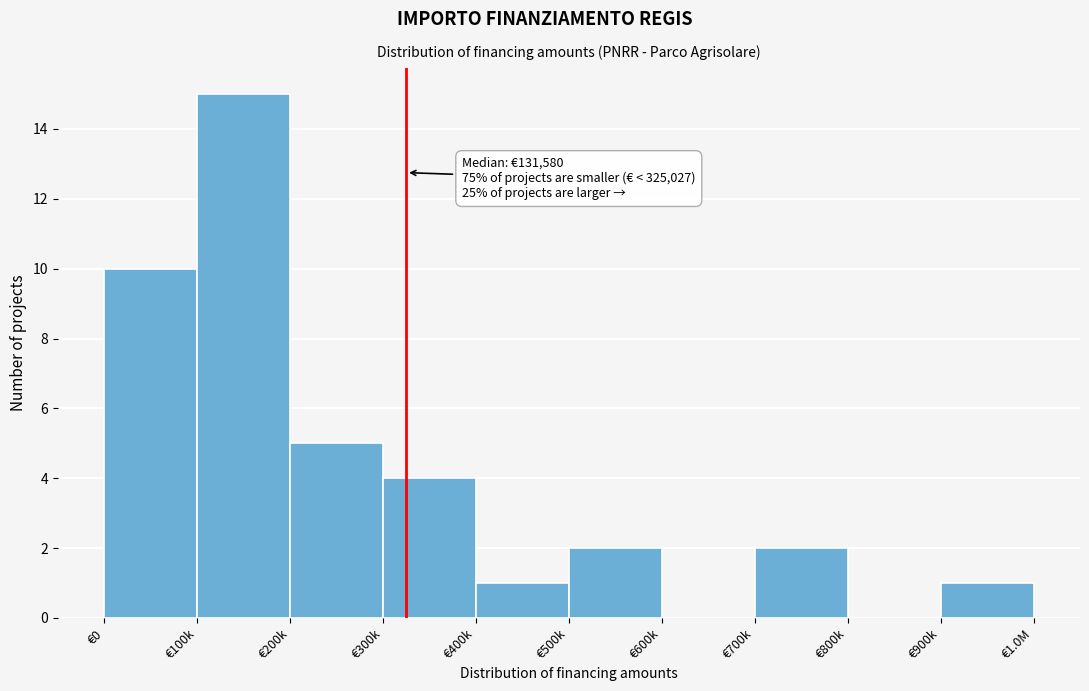

Reading left to right, what are all the values shown in this chart?

€0=10	€100k=15	€200k=5	€300k=4	€400k=1	€500k=2	€600k=0	€700k=2	€800k=0	€900k=1